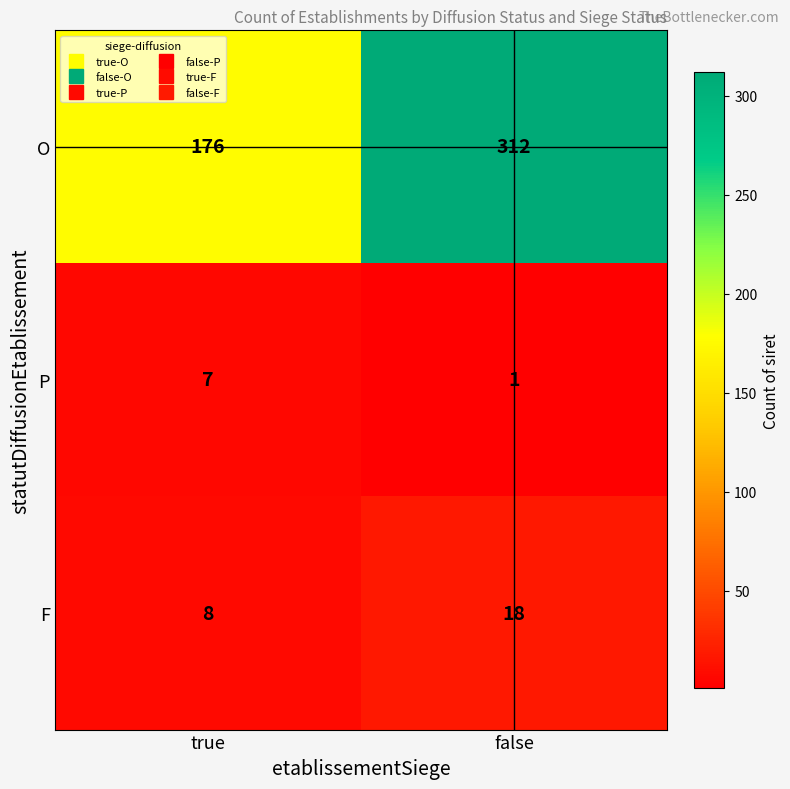

How many categories are shown in the chart?

2